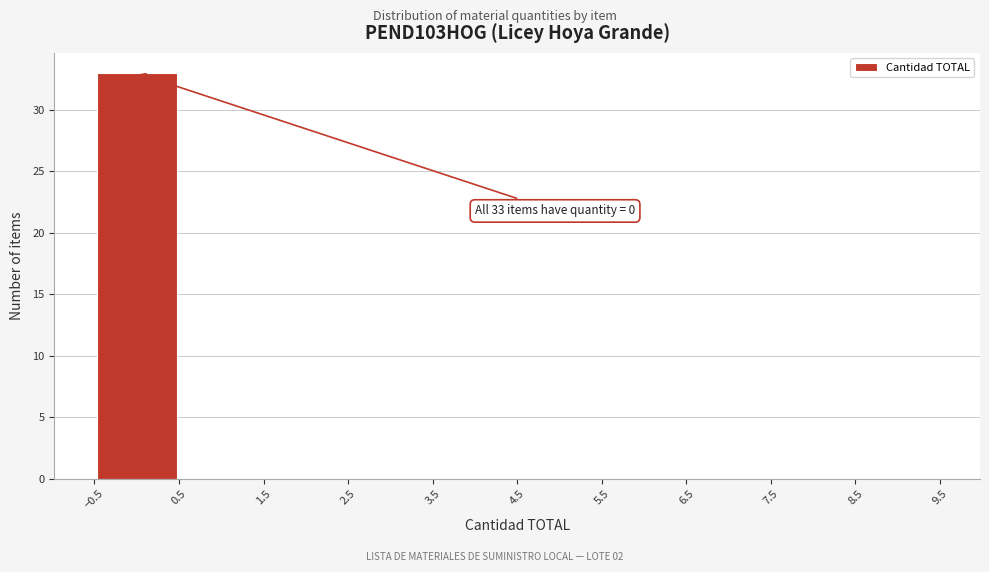

Which range on the x-axis has the tallest bar?

-0.5 to 0.5